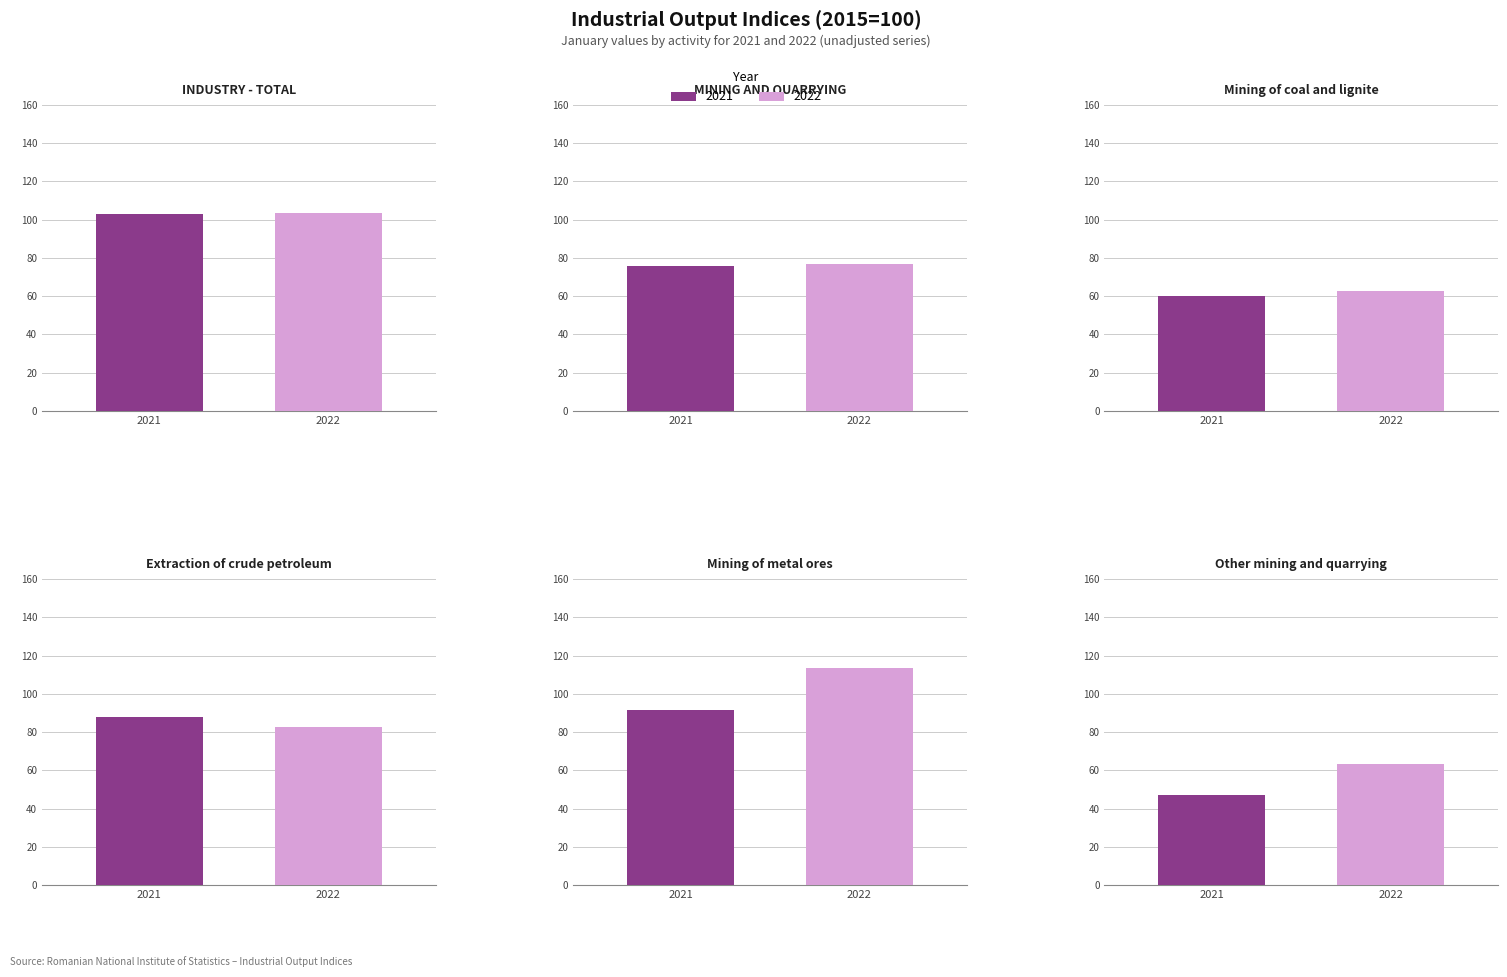

Is it true that 2022 equals 22.6 at Mining of
coal and lignite?

False